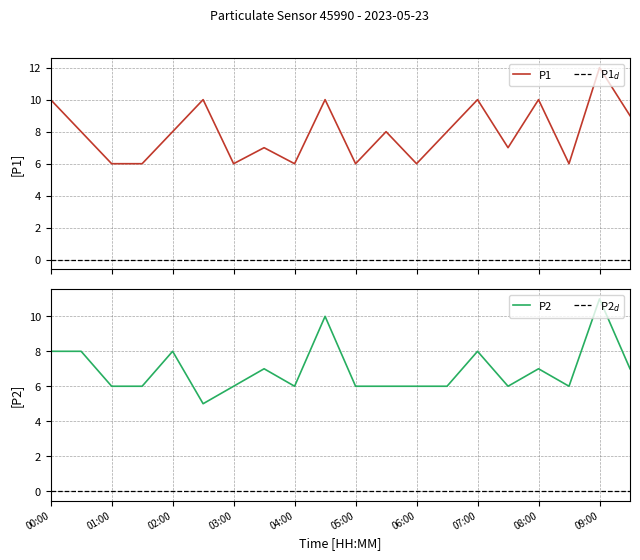

The P2 series shows 8 at 00:30. True or false?

True